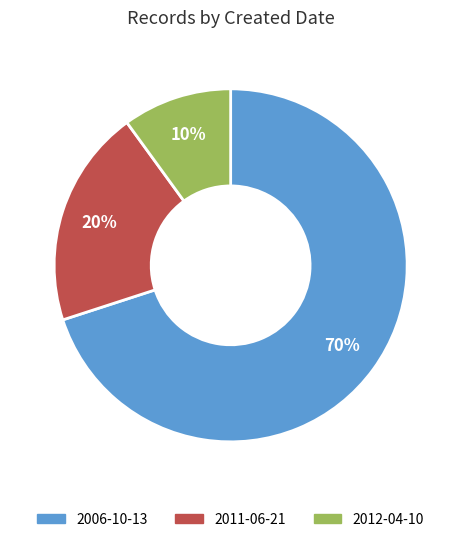

Is there any slice that represents more than half of the pie?

Yes